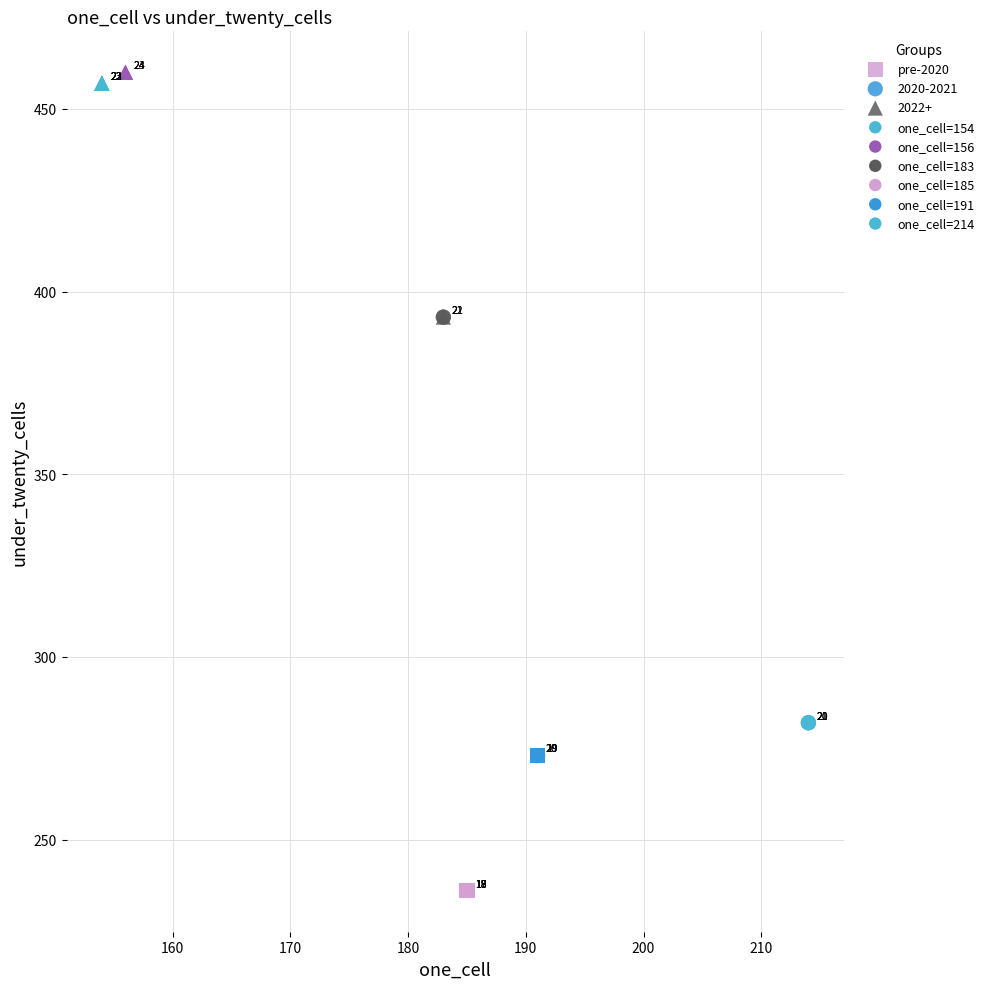

Which series has the largest Y range (max minus min)?

2020-2021